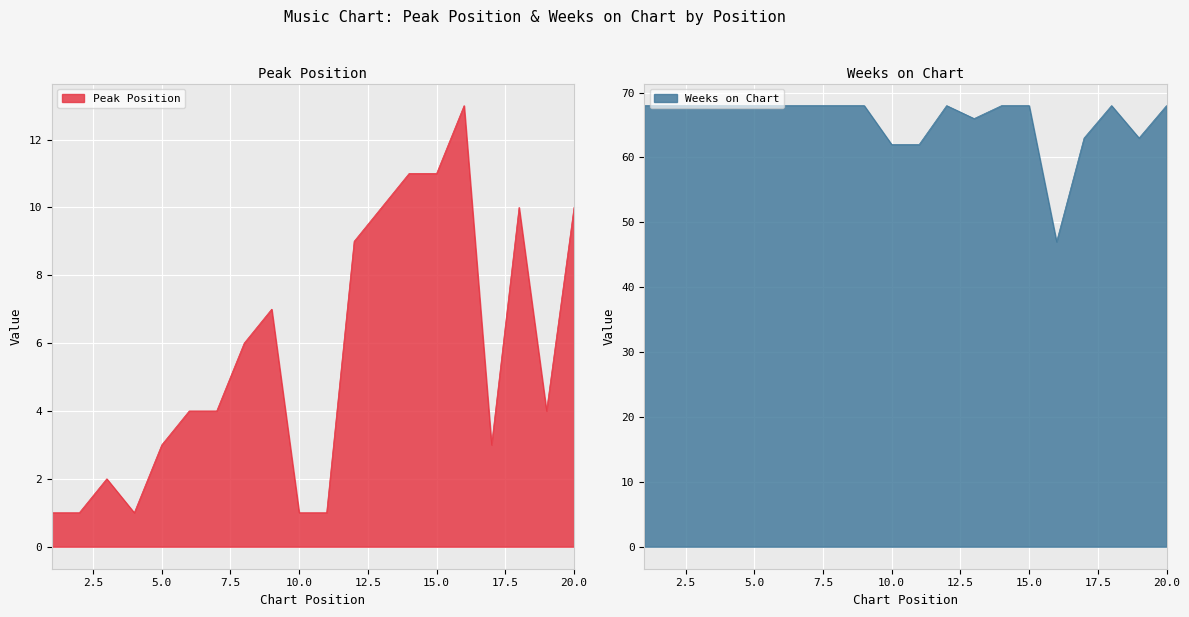

The value of Weeks on Chart at 12 is 44. True or false?

False